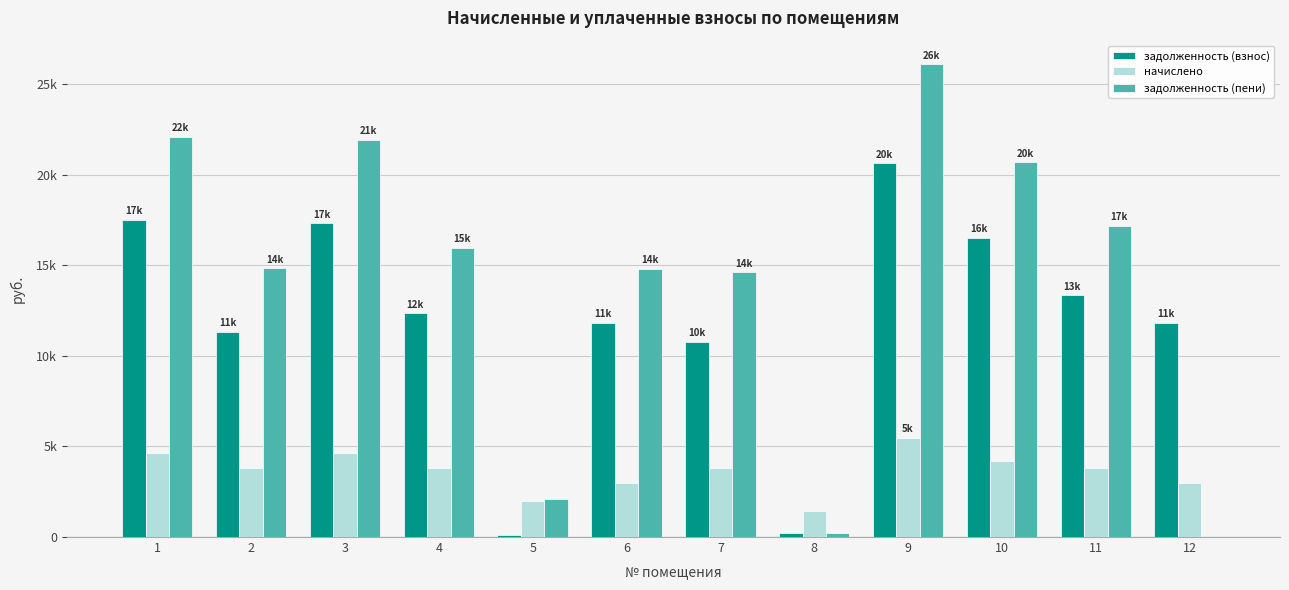

What are all the series names shown in the legend?

задолженность (взнос), начислено, задолженность (пени)